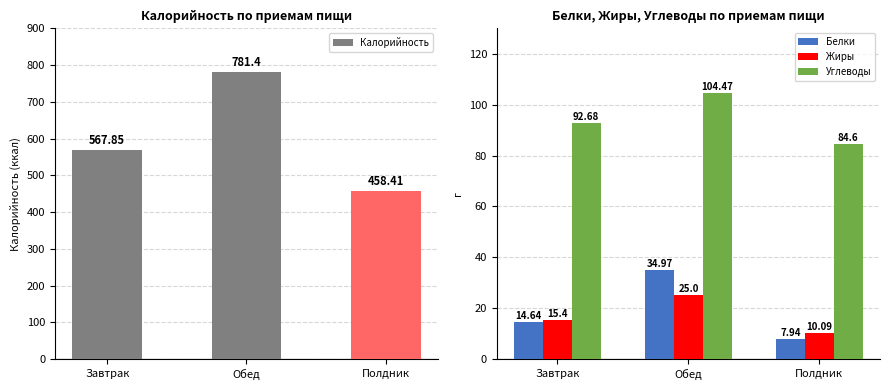

Rank the series at Полдник from lowest to highest value.

Белки, Жиры, Углеводы, Калорийность